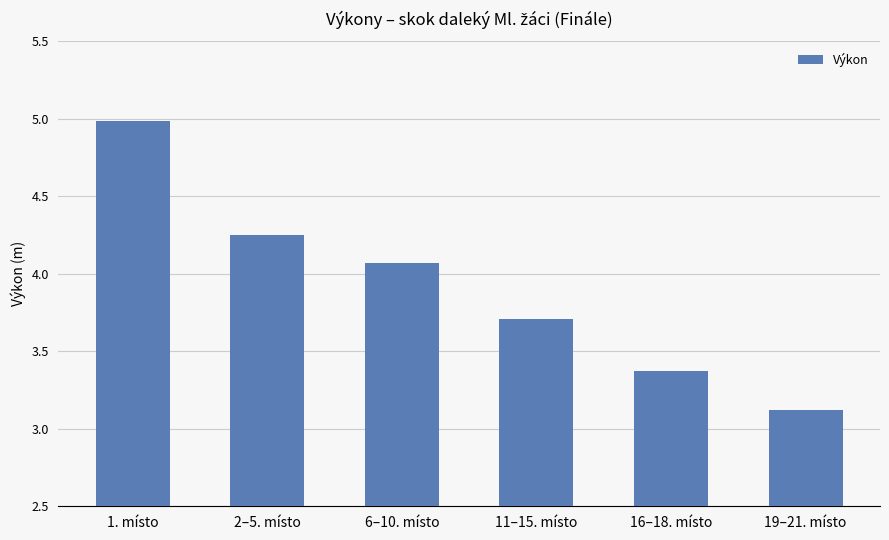

At which label does the data first exceed 4?

1. místo